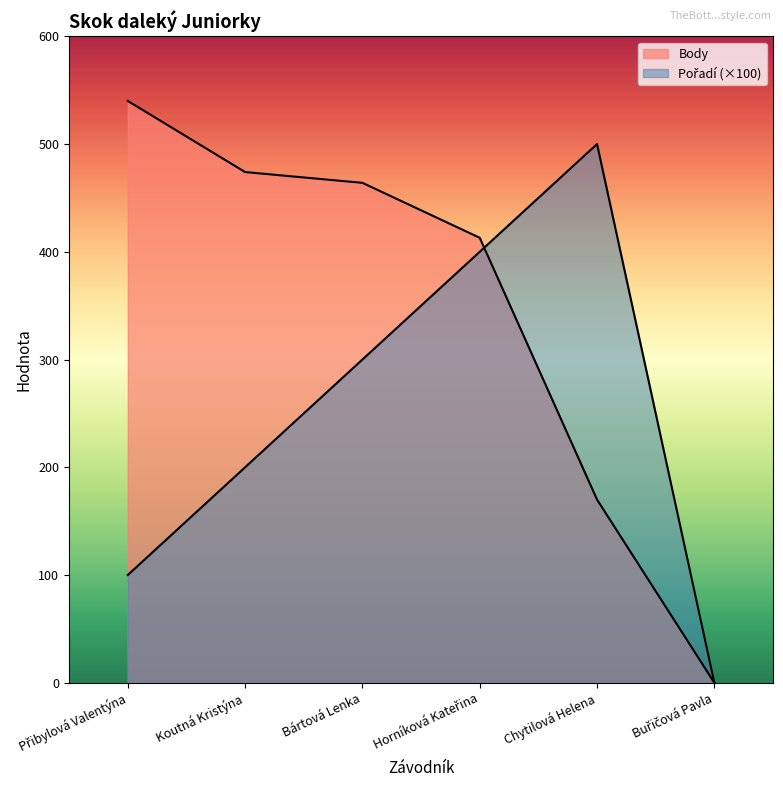

What are all the series names shown in the legend?

Body, Pořadí